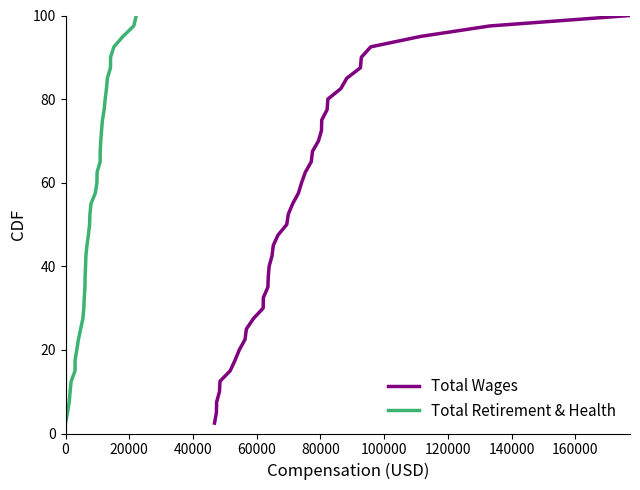

How many values in the Total Retirement & Health series exceed 52?

20